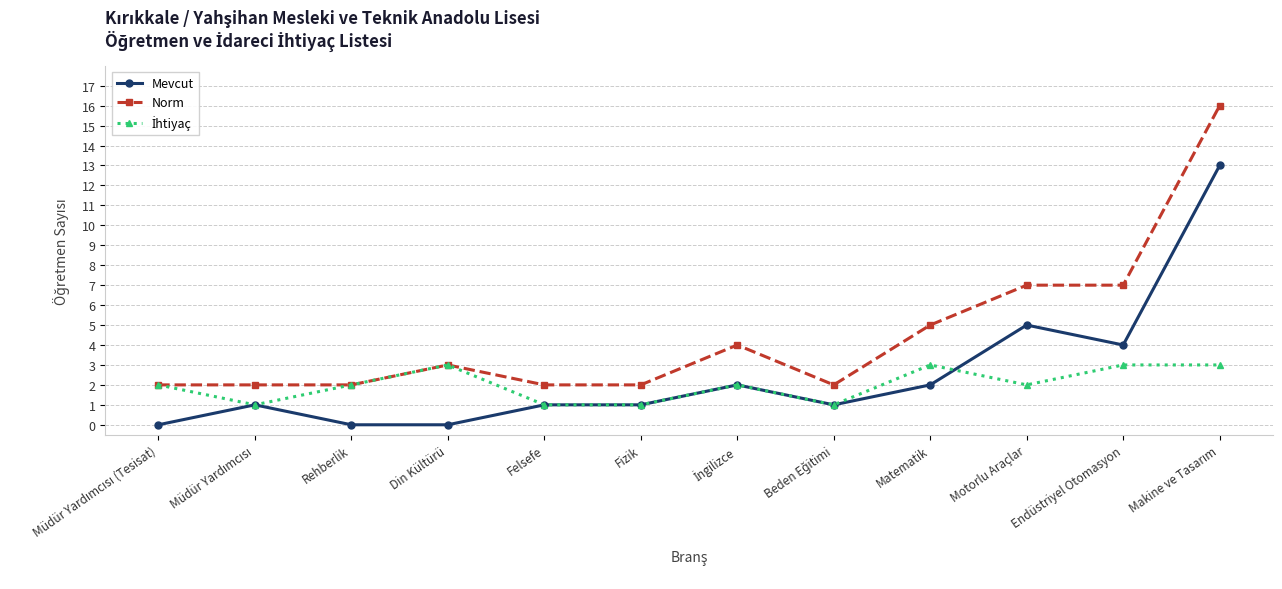

What is the label of the 11th point from the left?

Endüstriyel Otomasyon